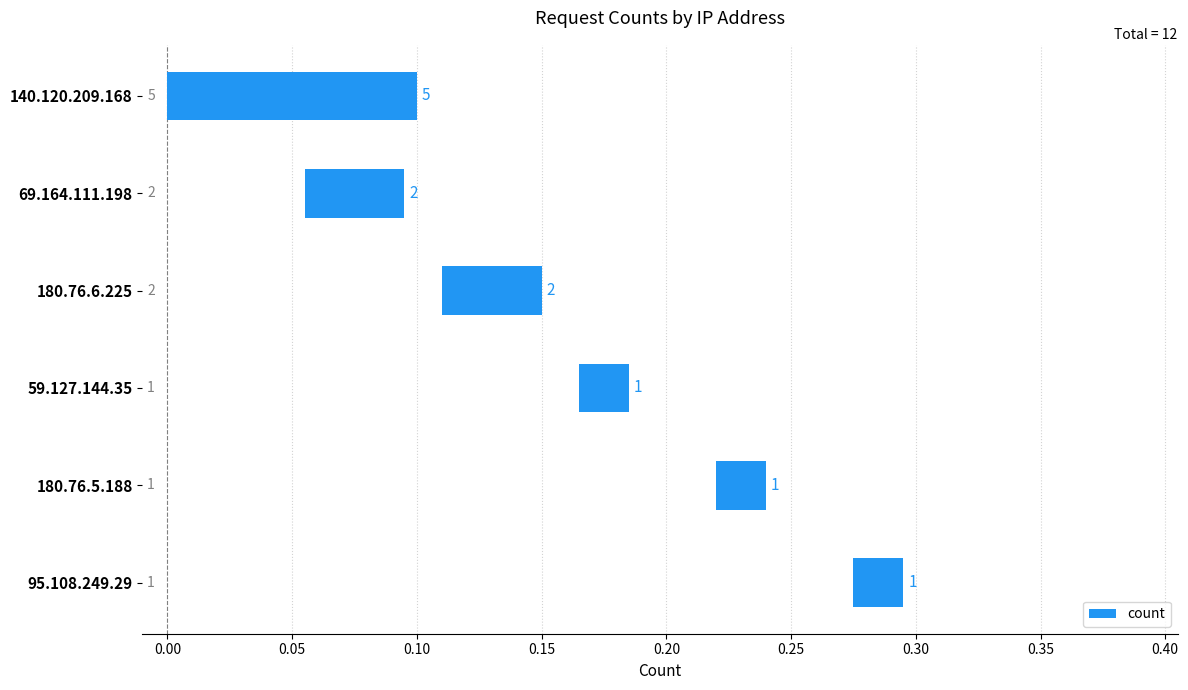

What position from the right is 180.76.5.188?

2